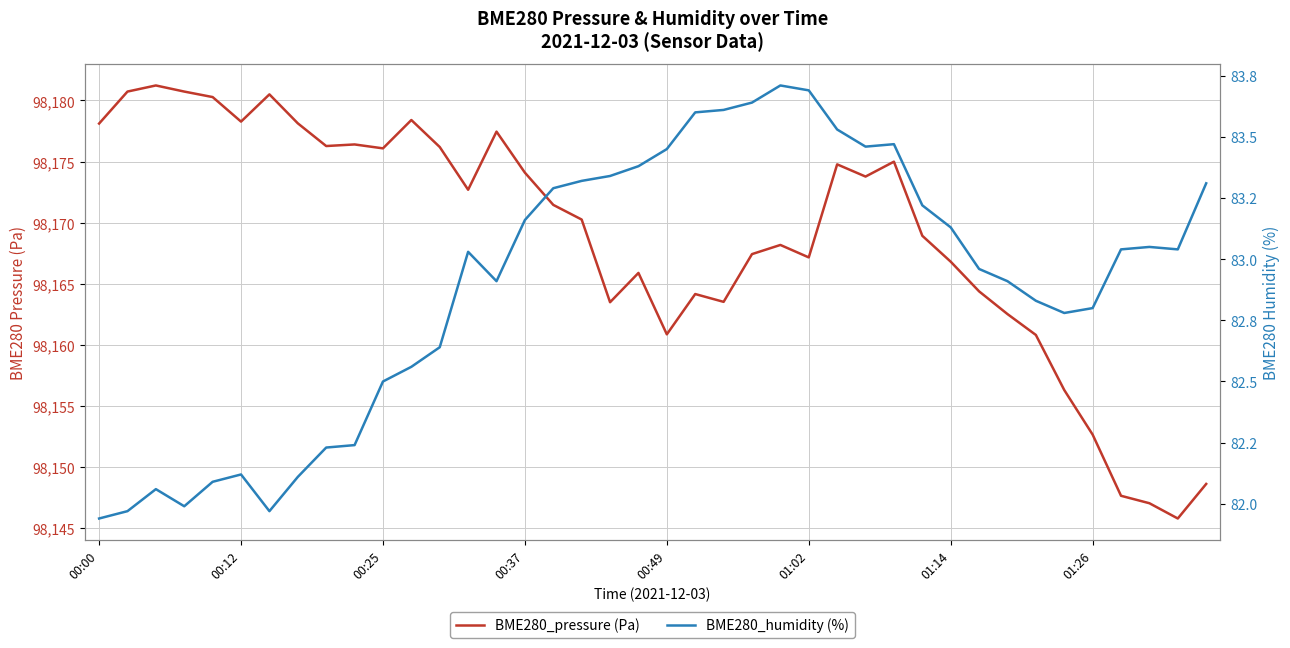

Reading left to right, what are all the values shown in this chart?

BME280_pressure (Pa): 98178.1	98180.7	98181.2	98180.7	98180.3	98178.3	98180.5	98178.1	98176.3	98176.4	98176.1	98178.4	98176.2	98172.7	98177.4	98174.1	98171.4	98170.2	98163.5	98165.9	98160.9	98164.1	98163.5	98167.4	98168.2	98167.1	98174.8	98173.8	98175.0	98168.9	98166.8	98164.4	98162.5	98160.8	98156.3	98152.6	98147.6	98147.0	98145.8	98148.6
BME280_humidity (%): 81.9	82.0	82.1	82.0	82.1	82.1	82.0	82.1	82.2	82.2	82.5	82.6	82.6	83.0	82.9	83.2	83.3	83.3	83.3	83.4	83.5	83.6	83.6	83.6	83.7	83.7	83.5	83.5	83.5	83.2	83.1	83.0	82.9	82.8	82.8	82.8	83.0	83.0	83.0	83.3